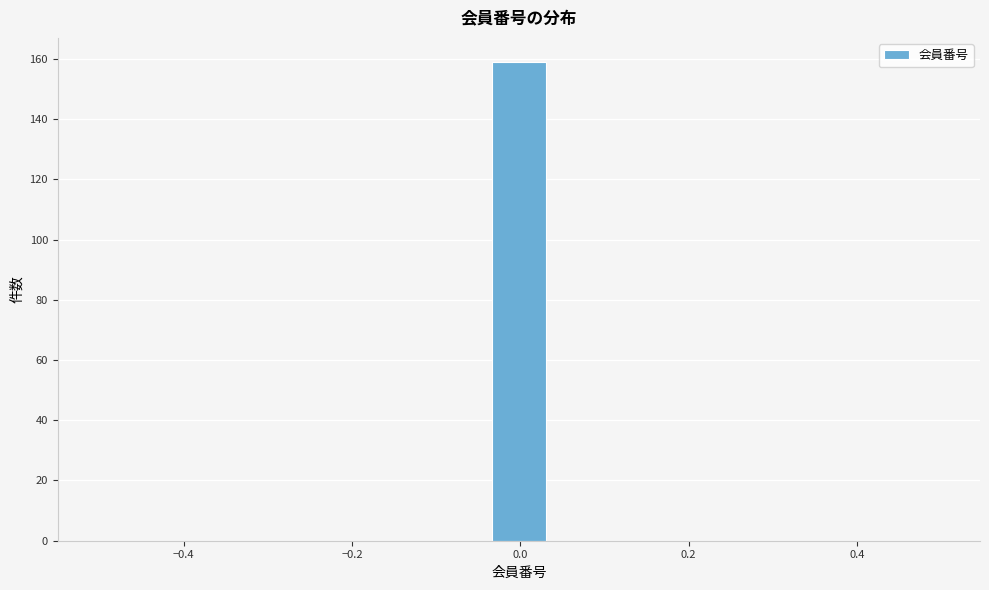

Around what value on the x-axis is the tallest bar? Give the approximate position of its centre, as read against the axis.

0.00